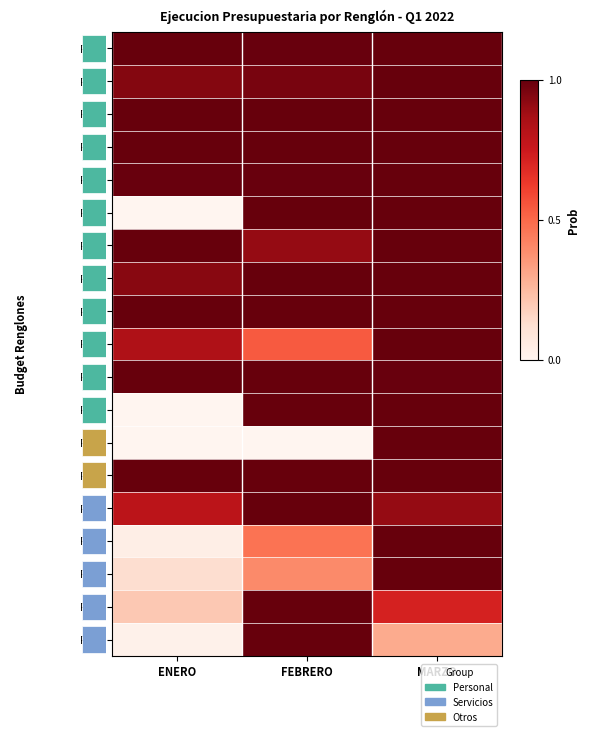

Is it true that R115 equals 0.0 at ENERO?

False